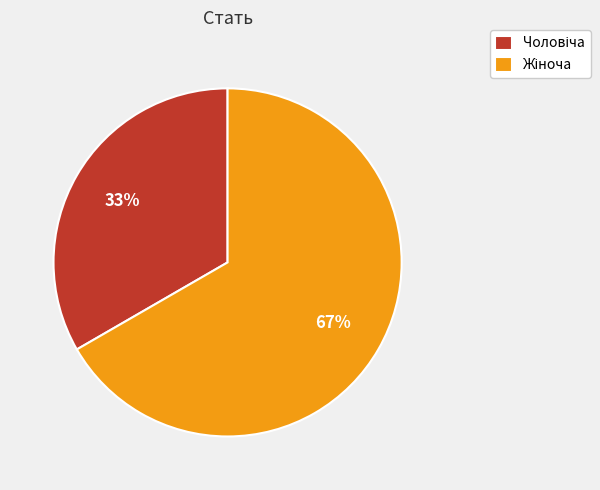

Does any single category account for the majority?

Yes